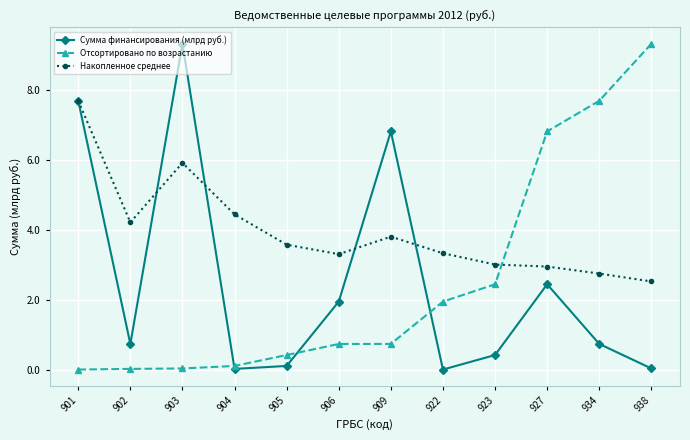

How many distinct data groups are displayed?

3